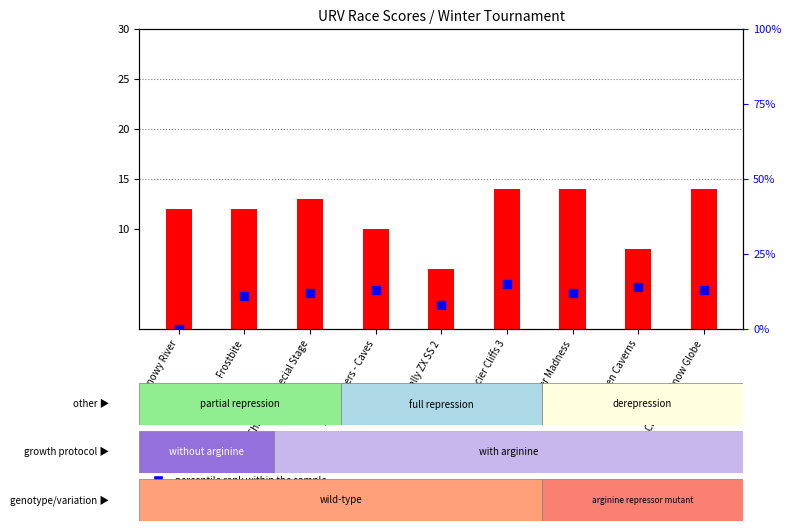

Which series reaches the minimum Y coordinate?

percentile rank within the sample